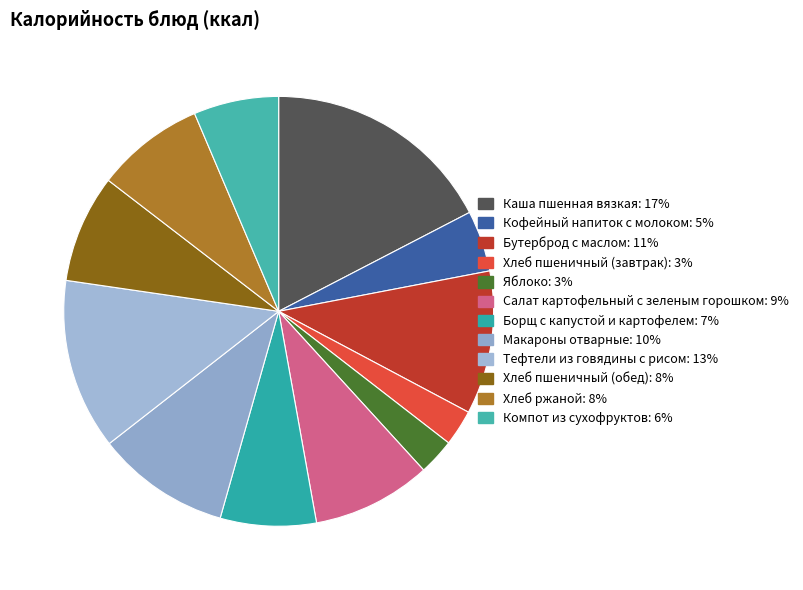

To the nearest percent, what is the difference between the Компот из сухофруктов and Хлеб пшеничный (завтрак) slice percentages?

4%